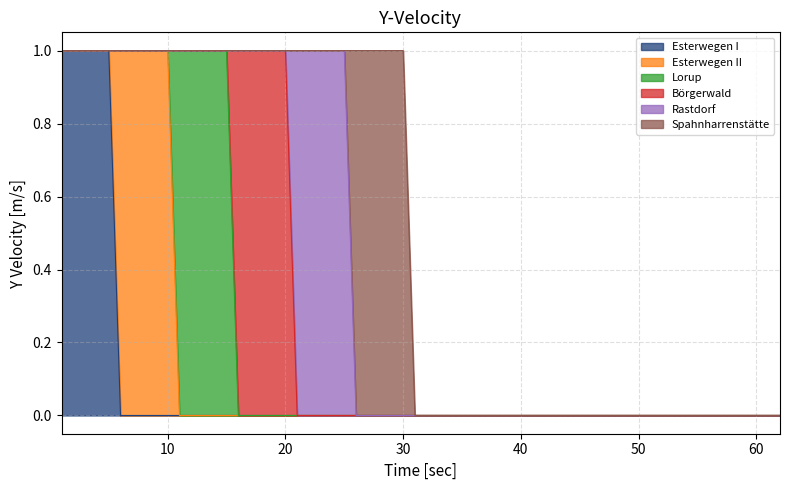

True or false: Lorup has a value of -1 at 7.

False